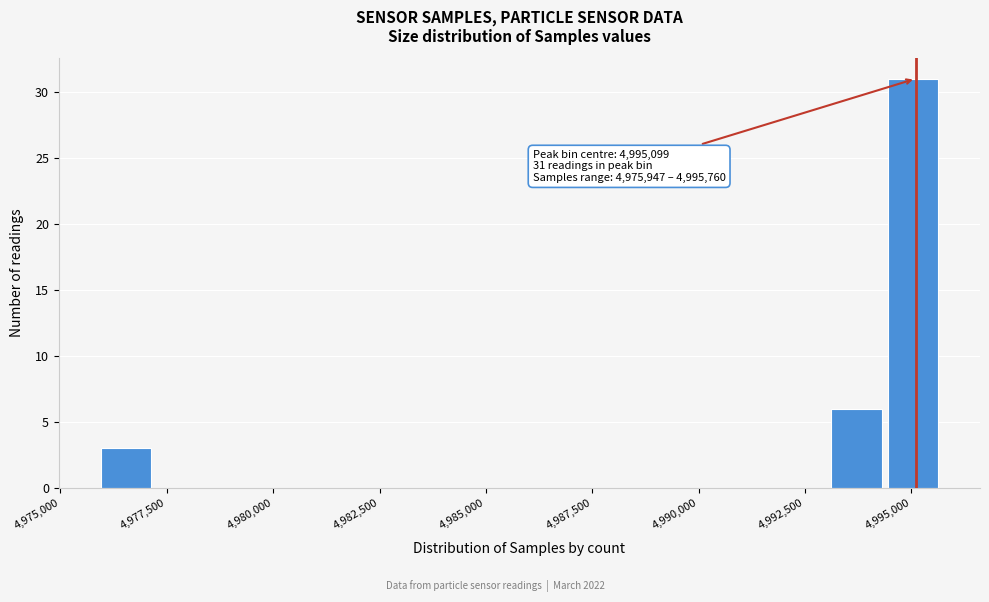

Around what value on the x-axis is the tallest bar? Give the approximate position of its centre, as read against the axis.

4995000